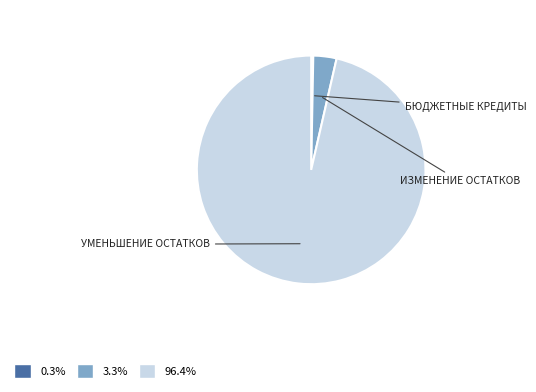

Is there any slice that represents more than half of the pie?

Yes